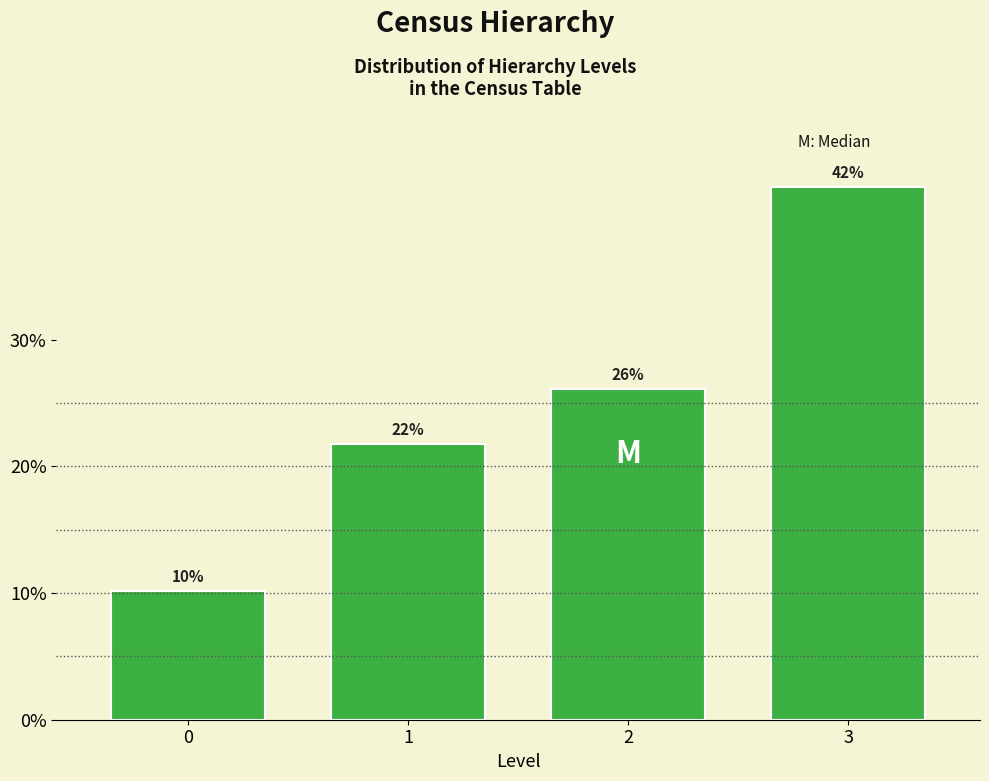

What is the average value?

25.0